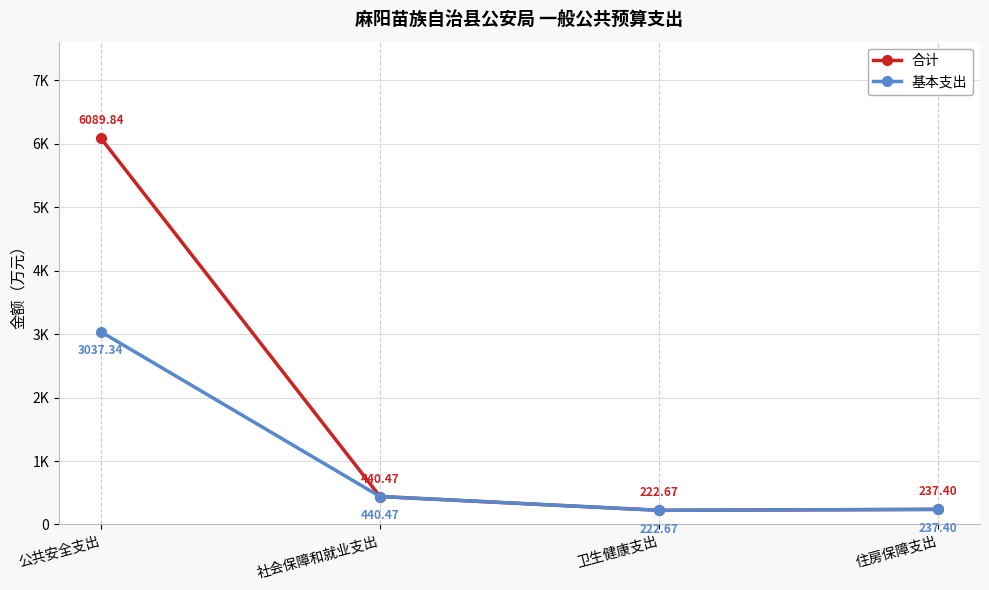

True or false: 基本支出 and 合计 cross at least once.

False